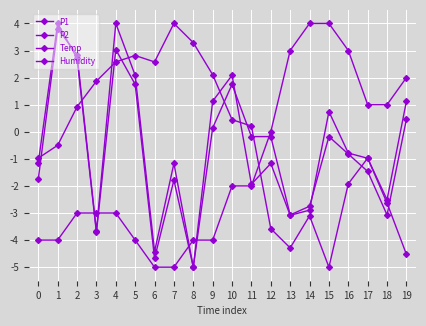

Does the chart have visible grid lines?

Yes